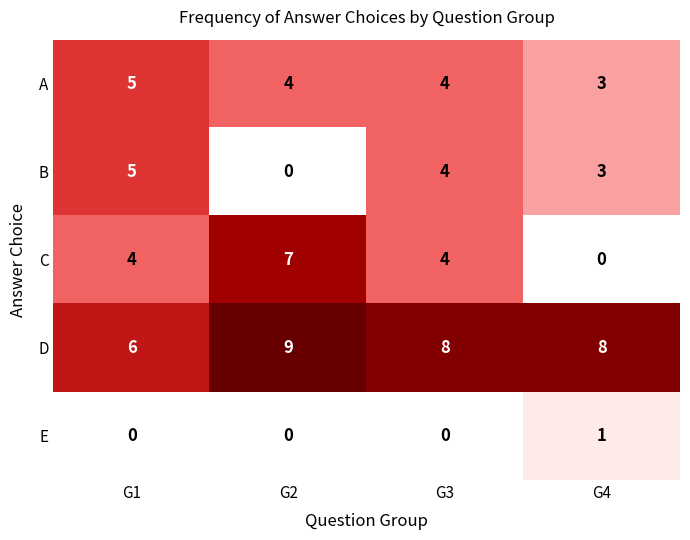

What is the difference between the B values at G4 and G2?

3